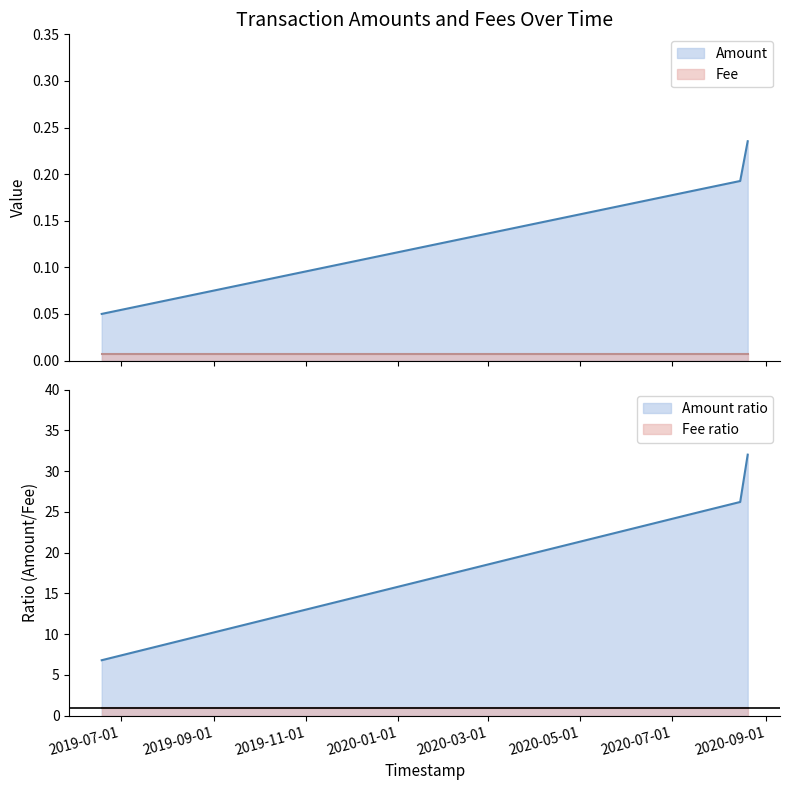

What is the maximum value shown in the chart?

0.2